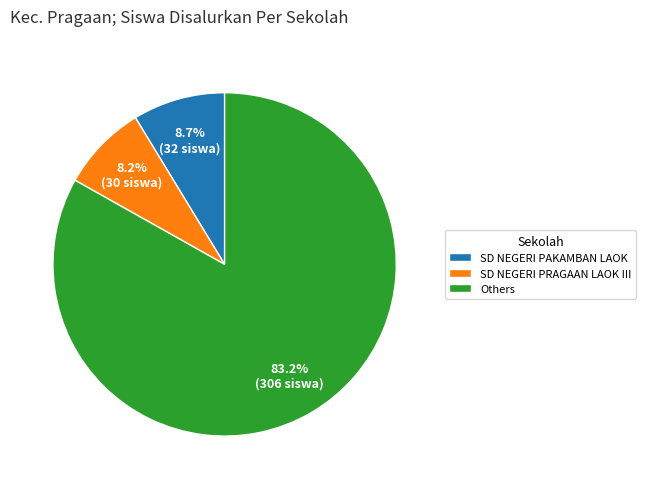

Between SD NEGERI PRAGAAN LAOK III and Others, which is larger?

Others